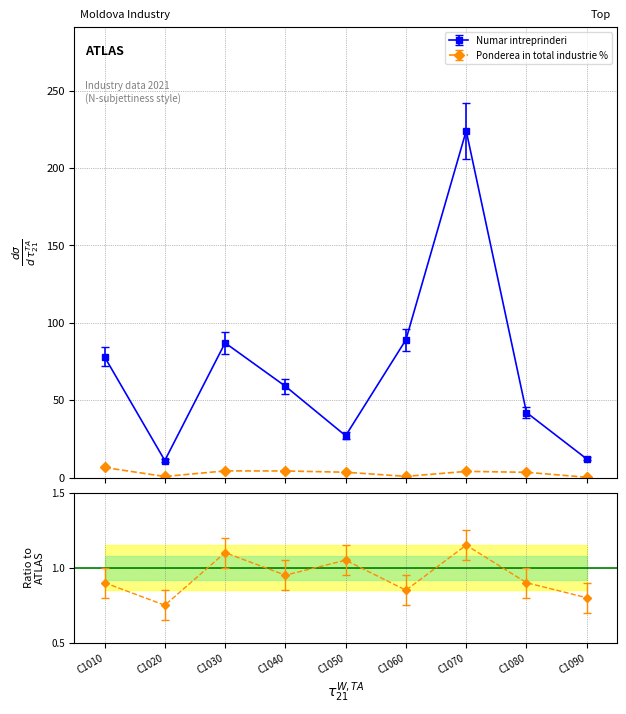

What are all the series names shown in the legend?

Numar intreprinderi, Ponderea in total industrie %